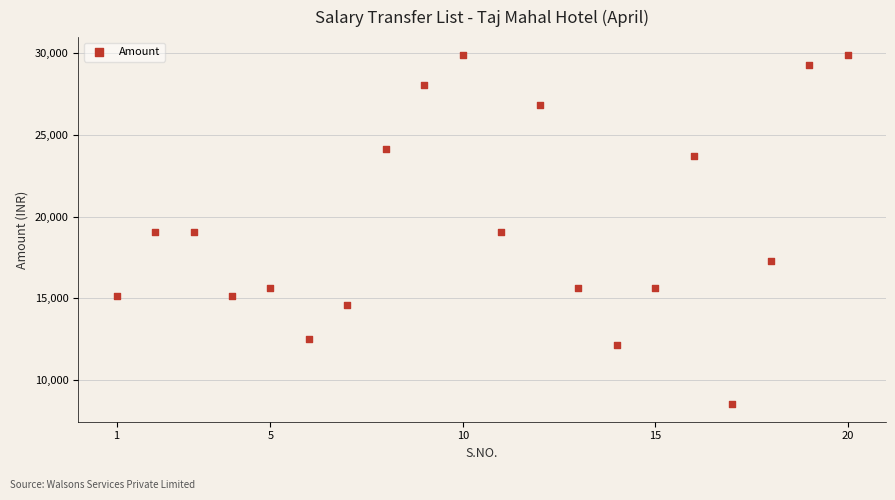

What is the range of X values (max minus min)?

19